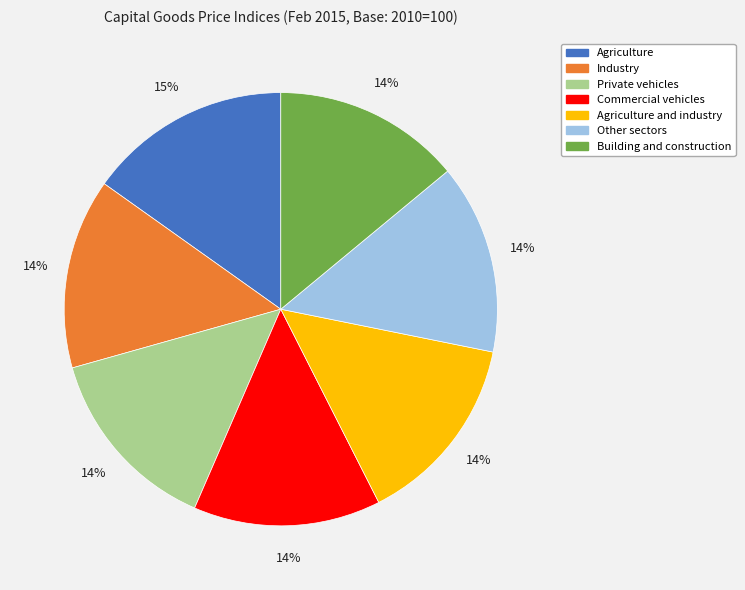

How many segments does this pie chart have?

7